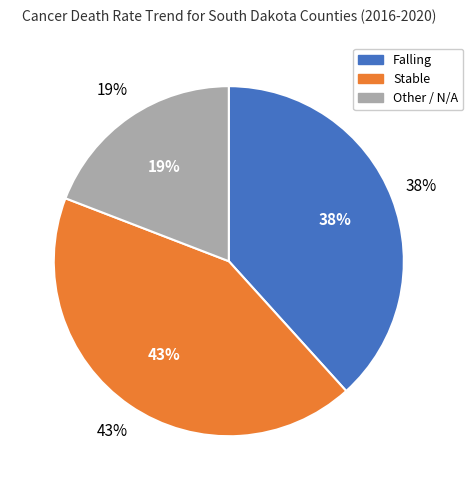

Which has a higher value, stable or falling?

stable